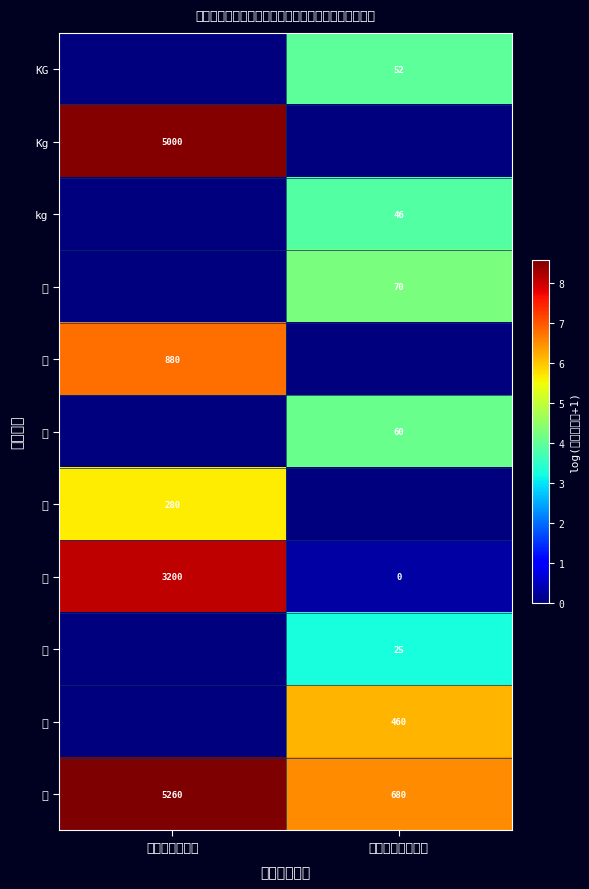

Is it true that 盒 equals 5260 at 是（专机专用）?

True